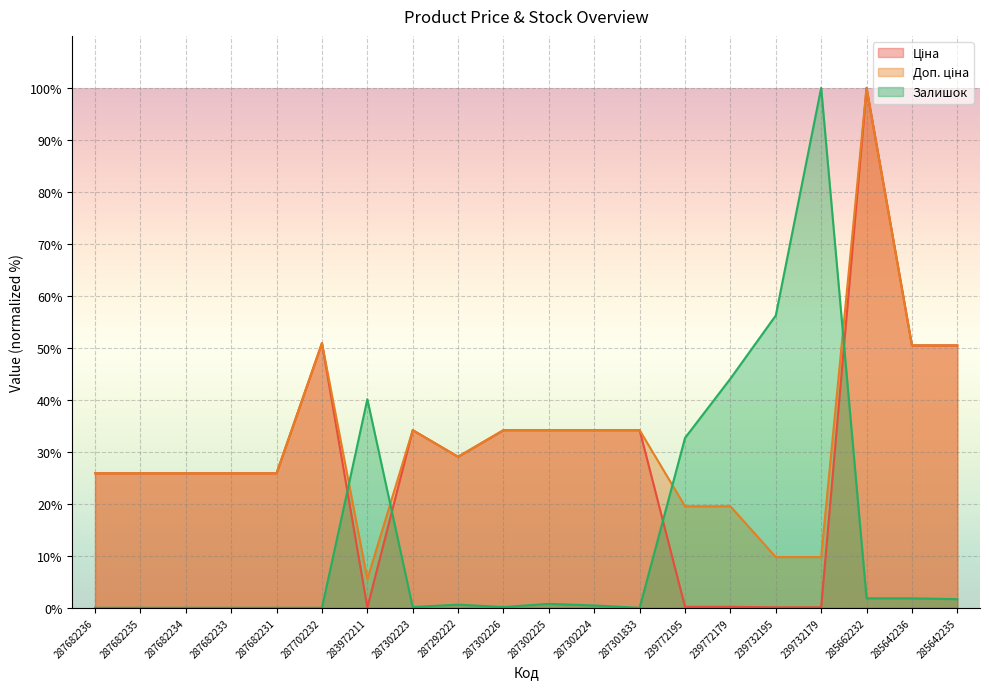

What is the lowest value of the Доп. ціна series?

5.5